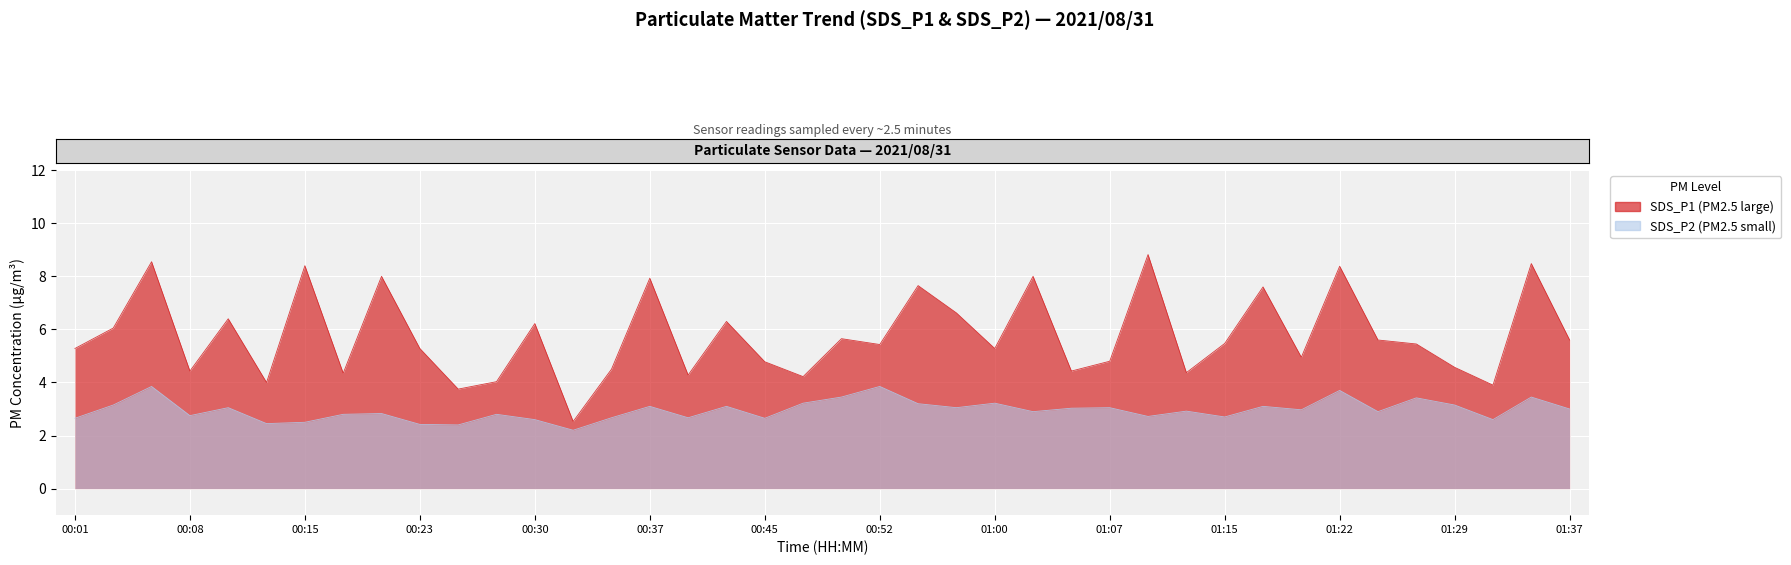

What position from the left is 00:42?

18